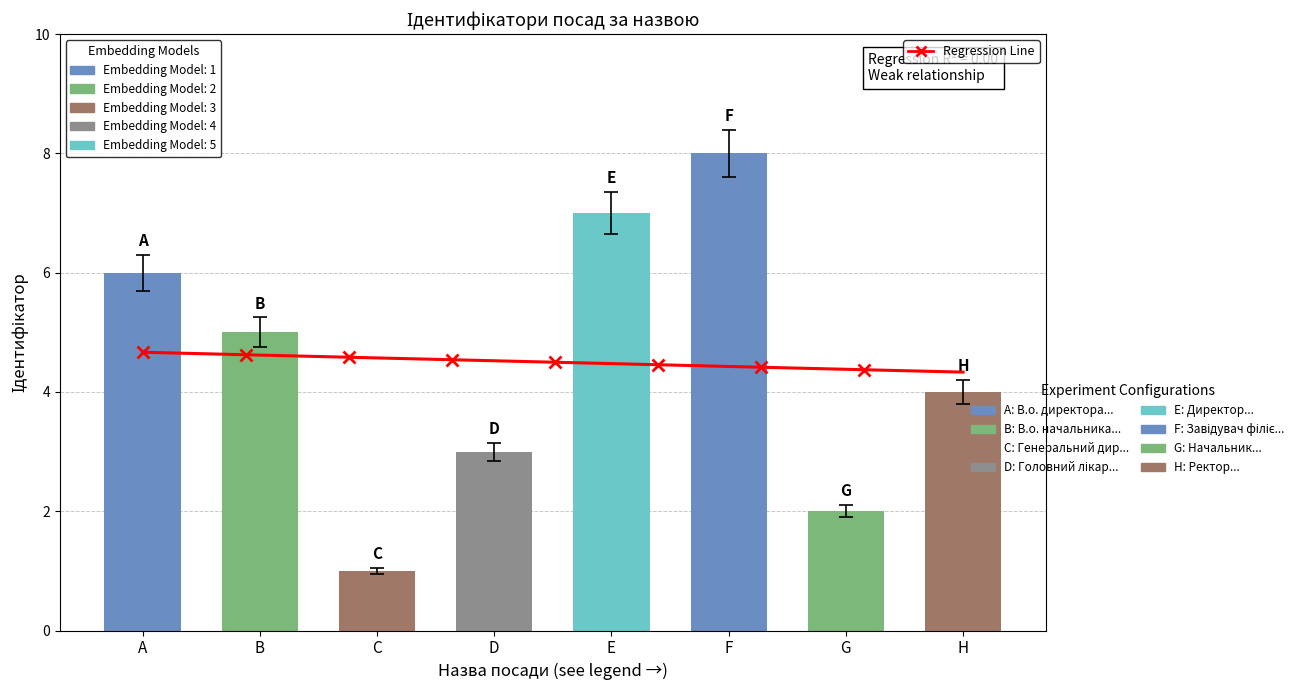

What is the change in value from B to E?

+1.9